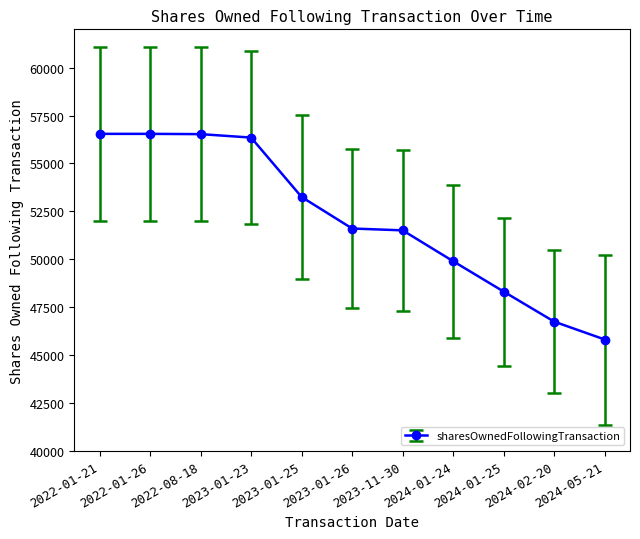

What is the value of the 9th point from the left?

48315.0